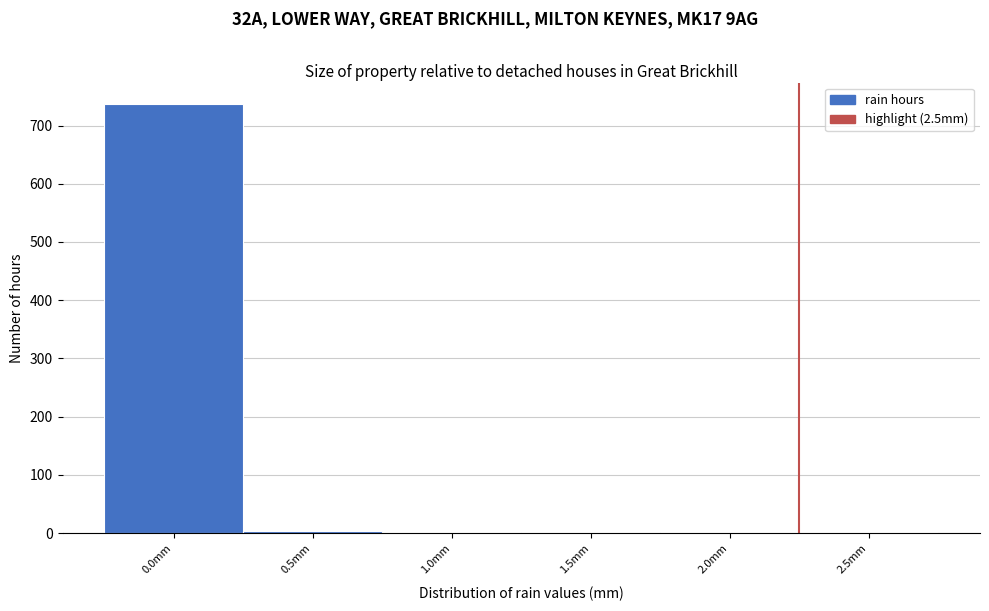

At which category does the chart reach its peak across all series?

0.0mm